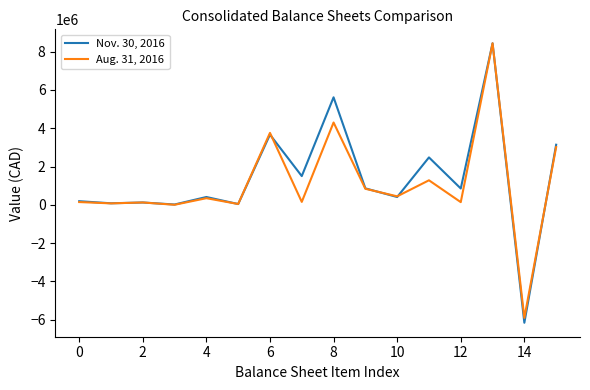

Is this an area chart (filled region under the line)?

No